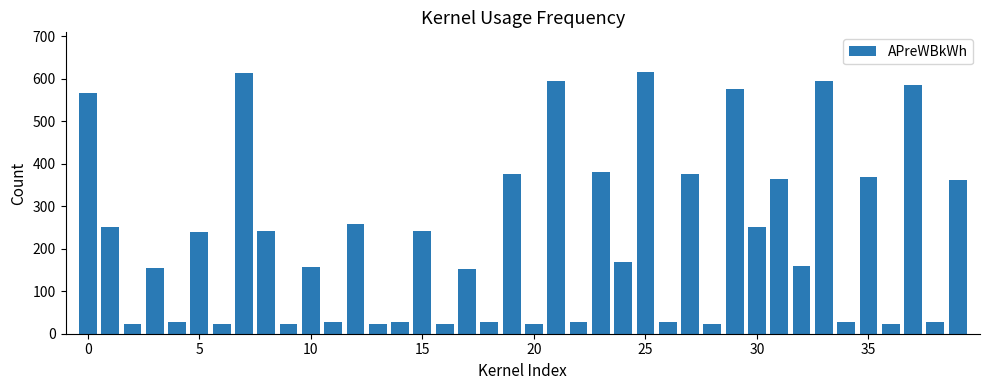

Does the chart contain any negative values?

No